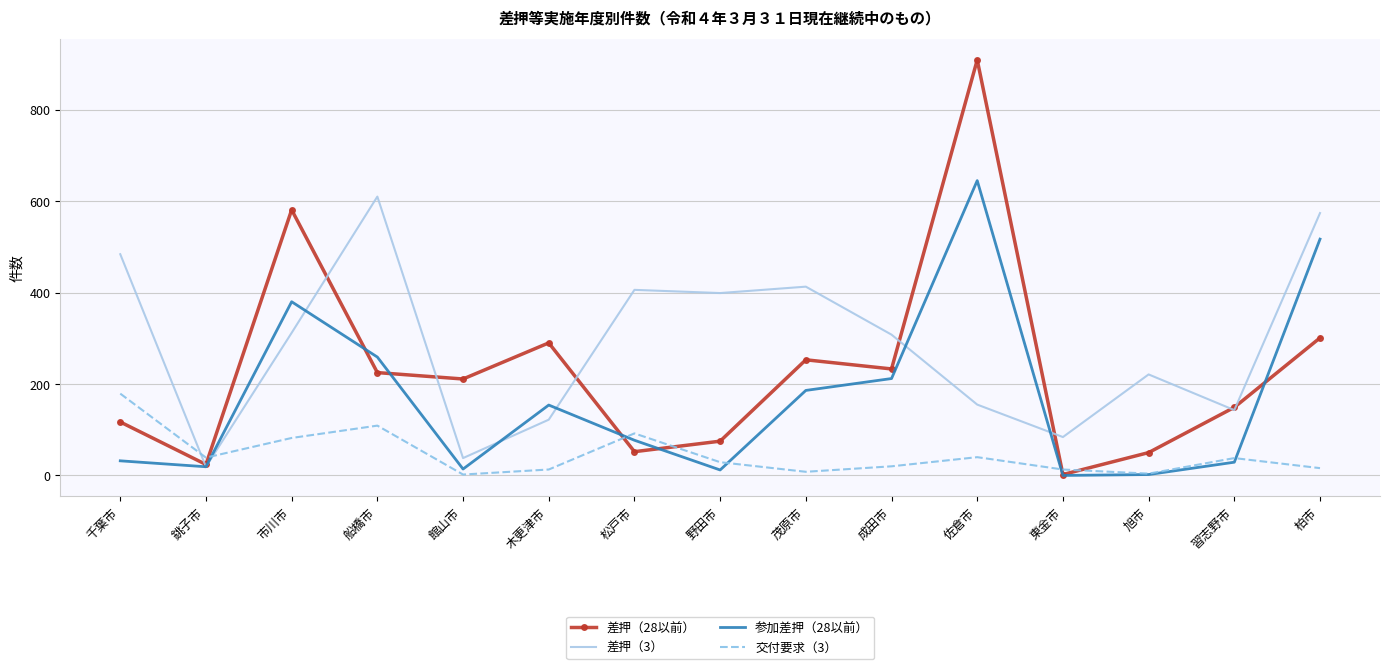

What is the spread (max minus min) of values at 旭市?

219